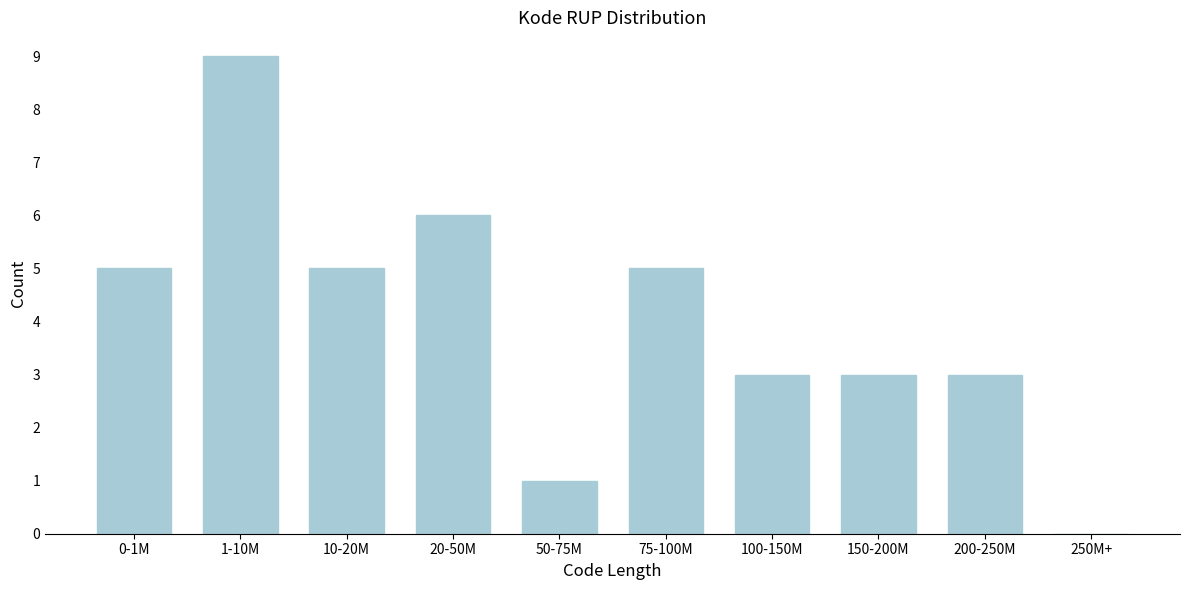

Reading right to left, what are all the values shown in this chart?

250M+=0	200-250M=3	150-200M=3	100-150M=3	75-100M=5	50-75M=1	20-50M=6	10-20M=5	1-10M=9	0-1M=5